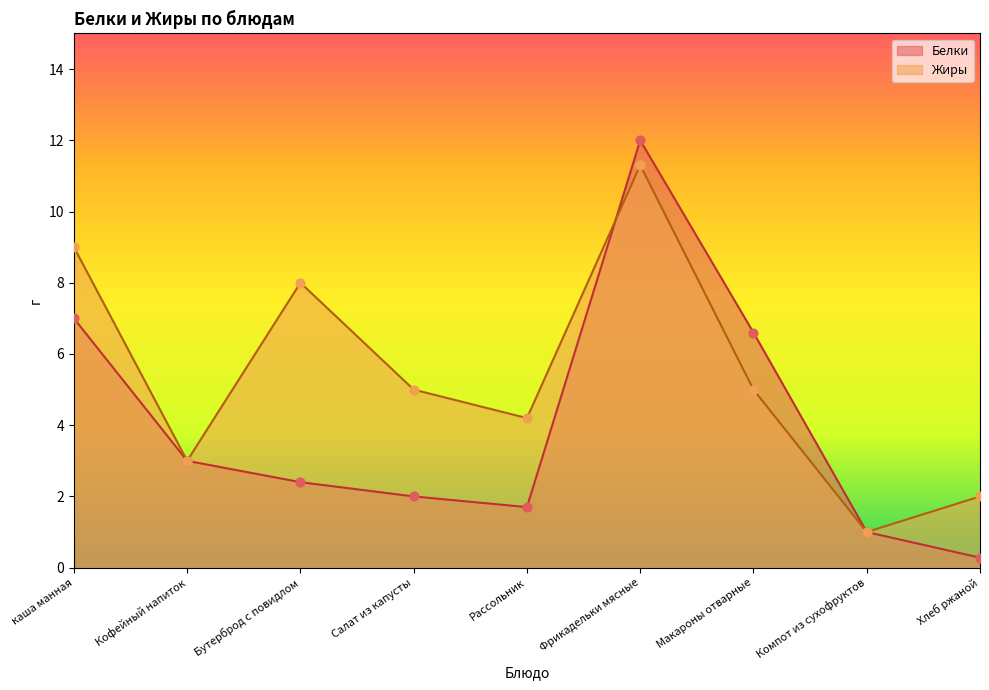

At how many categories does at least one series exceed 8?

2